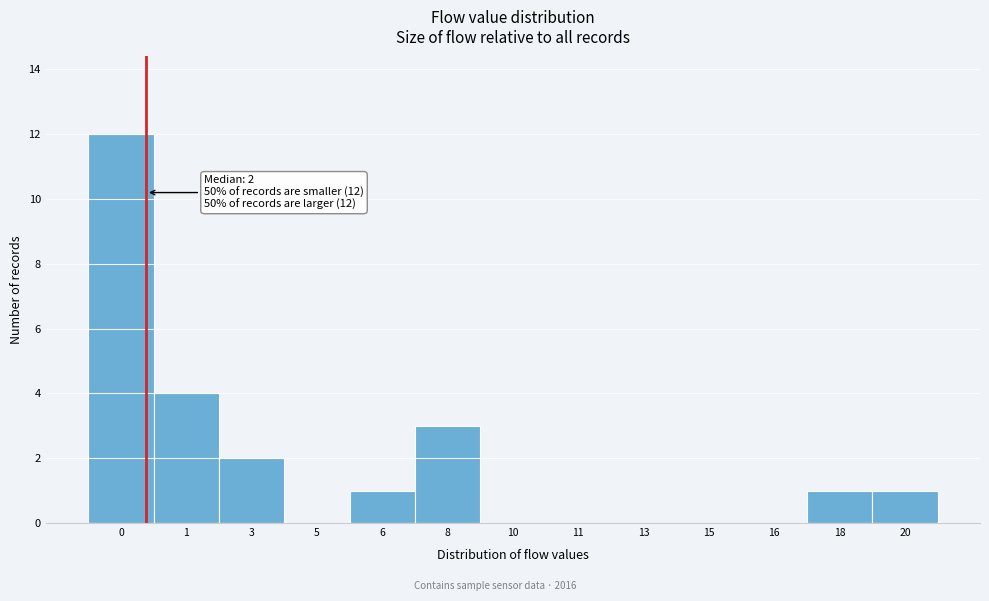

Reading left to right, extract all data points from this chart.

0=12	1=4	3=2	5=0	6=1	8=3	10=0	11=0	13=0	15=0	16=0	18=1	20=1